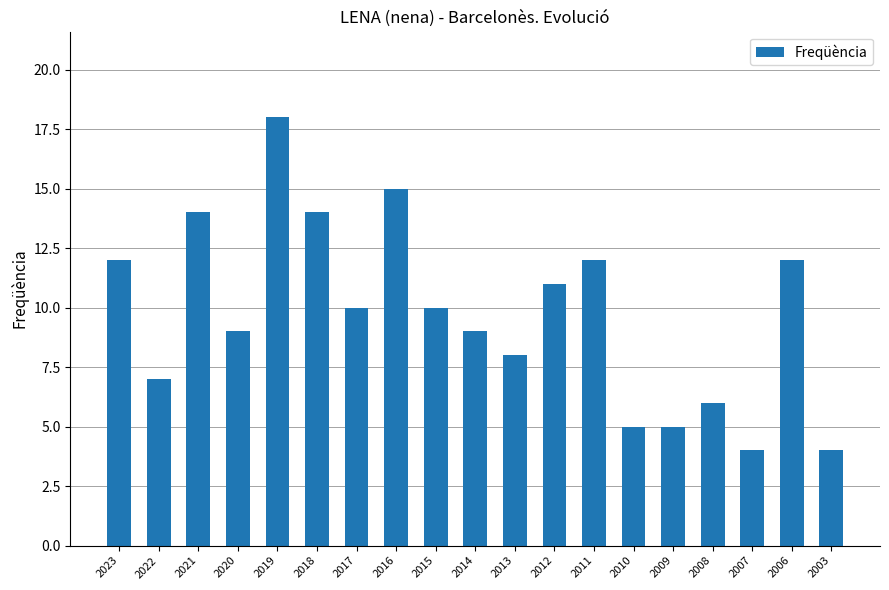

The value at 2016 is 25. True or false?

False